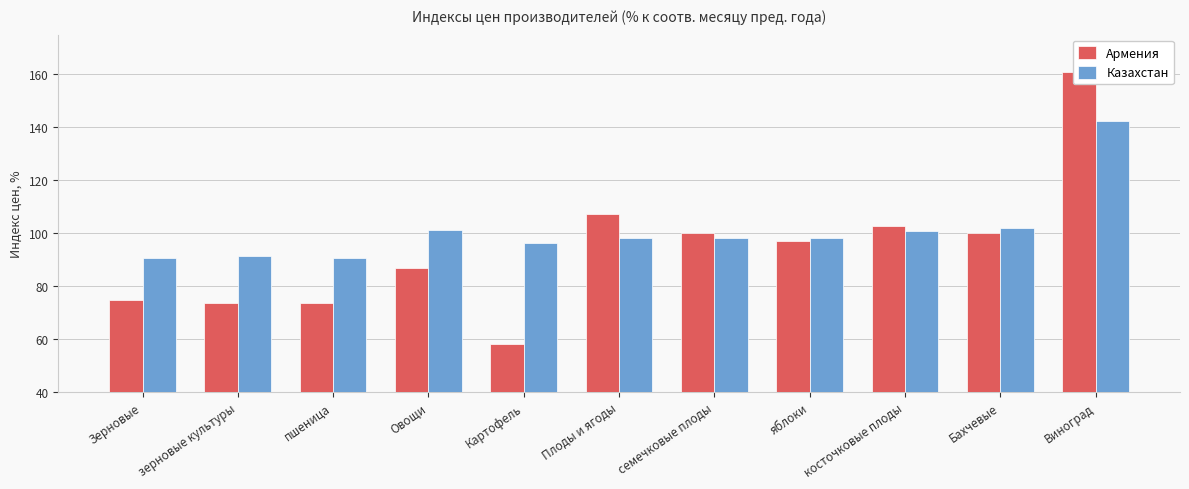

At which label does Армения reach its peak?

Виноград